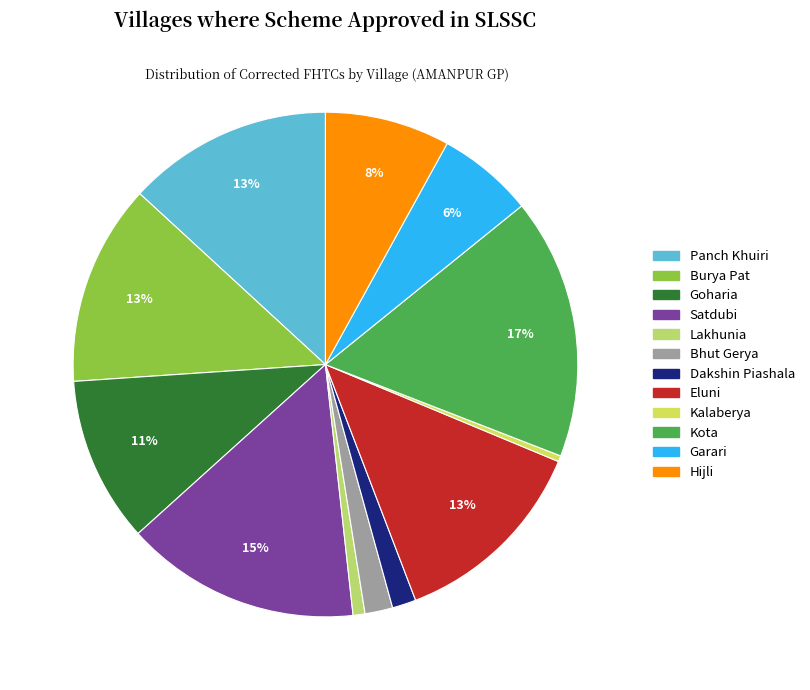

To the nearest percent, what is the difference between the largest and smallest slice percentages?

16%